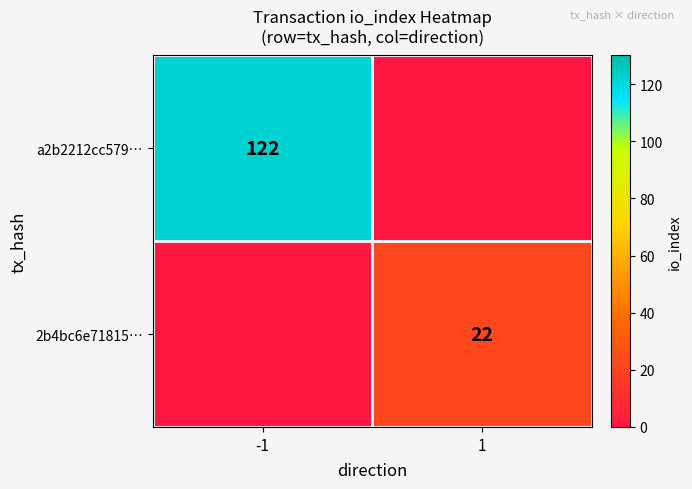

True or false: 2b4bc6e71815… has a value of 22 at 1.

True